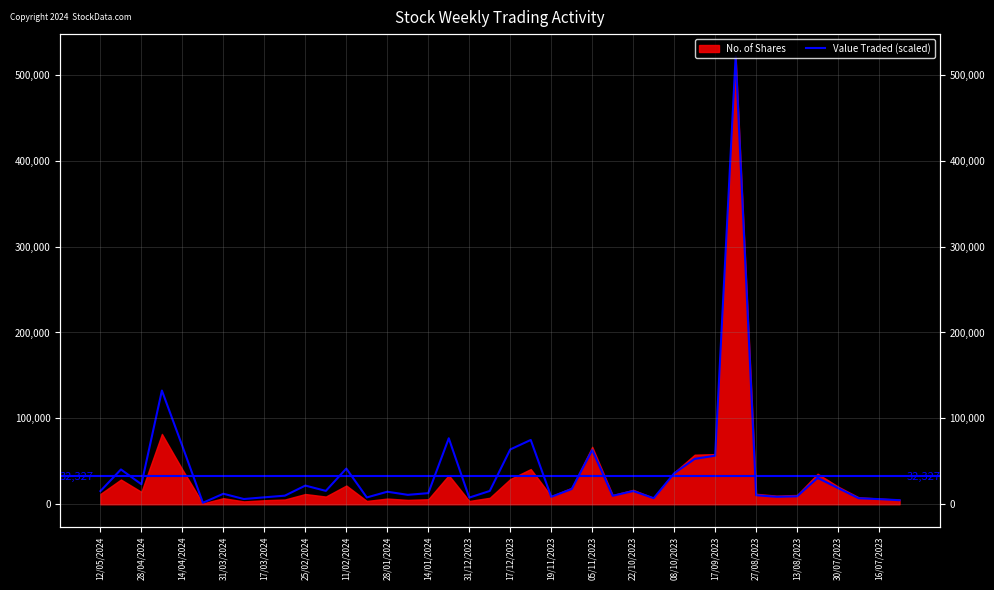

What is the approximate value at 17/12/2023?

63807.2